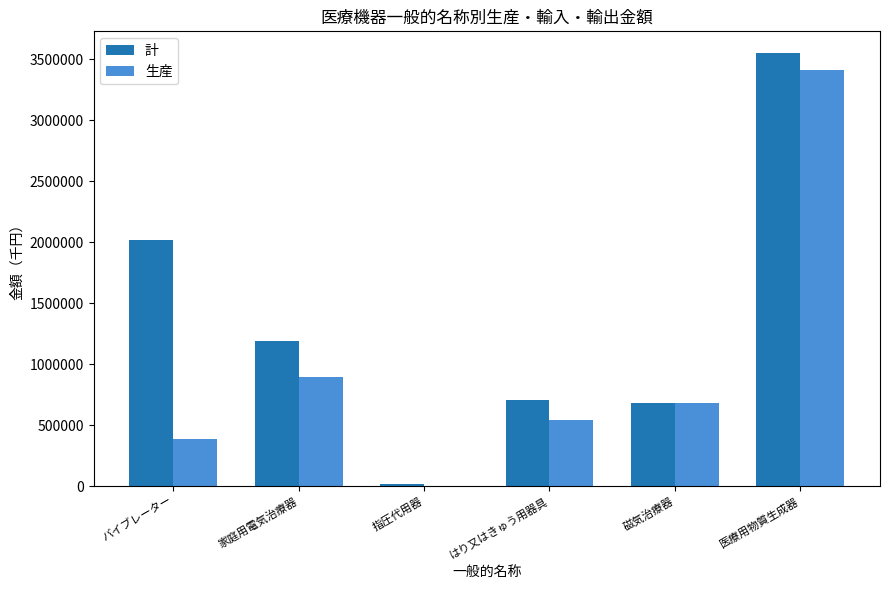

At which category is the sum across all series the highest?

医療用物質生成器